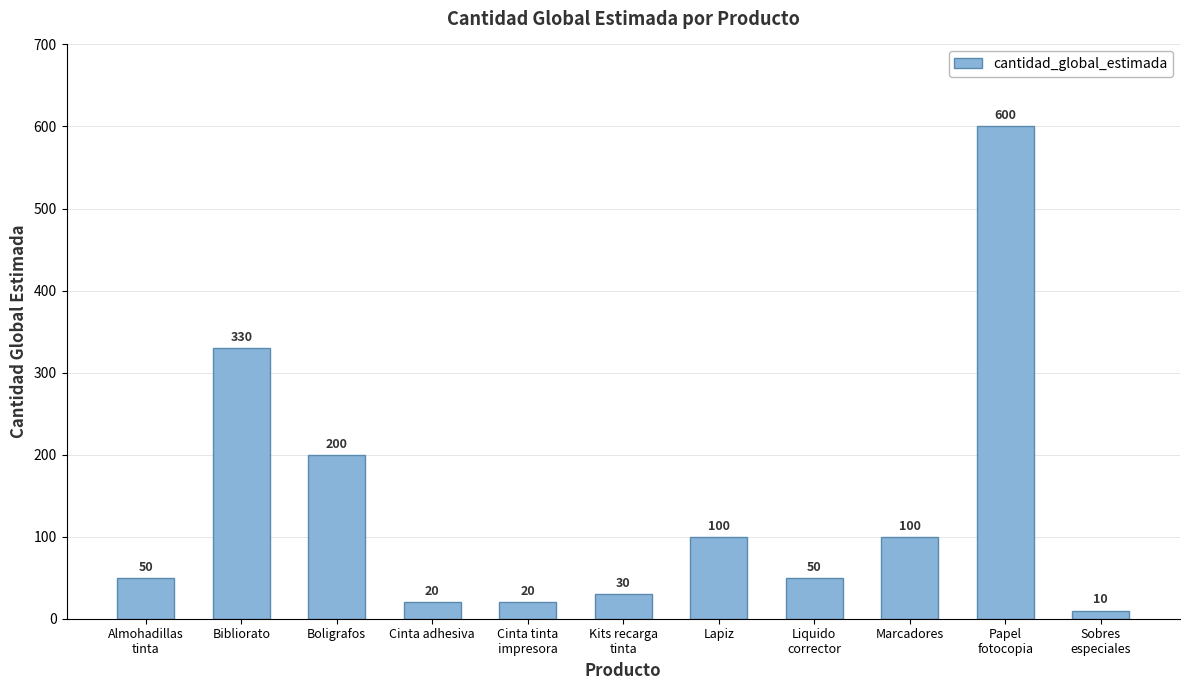

Reading left to right, what are all the values shown in this chart?

50	330	200	20	20	30	100	50	100	600	10